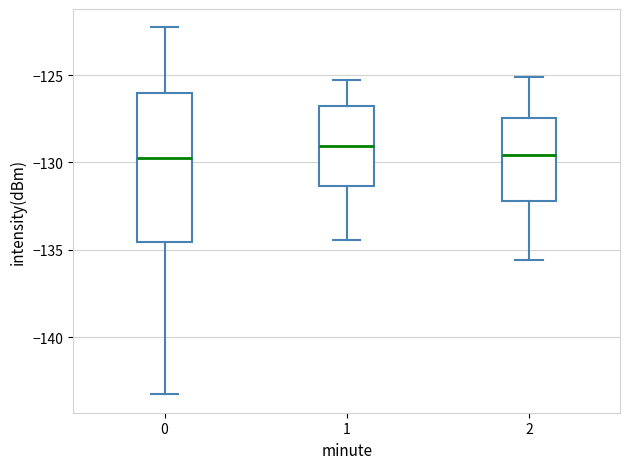

Reading left to right, read every box against the y-axis: the position of its median line, the range the box covers, and the ends of its whiskers. The values are not printed on the chart, so give them approximately, as read against the axis.

0: median -129.5, box -134.5 to -126.0, whiskers -143.5 to -122.5
1: median -129.0, box -131.5 to -127.0, whiskers -134.5 to -125.5
2: median -129.5, box -132.0 to -127.5, whiskers -135.5 to -125.0